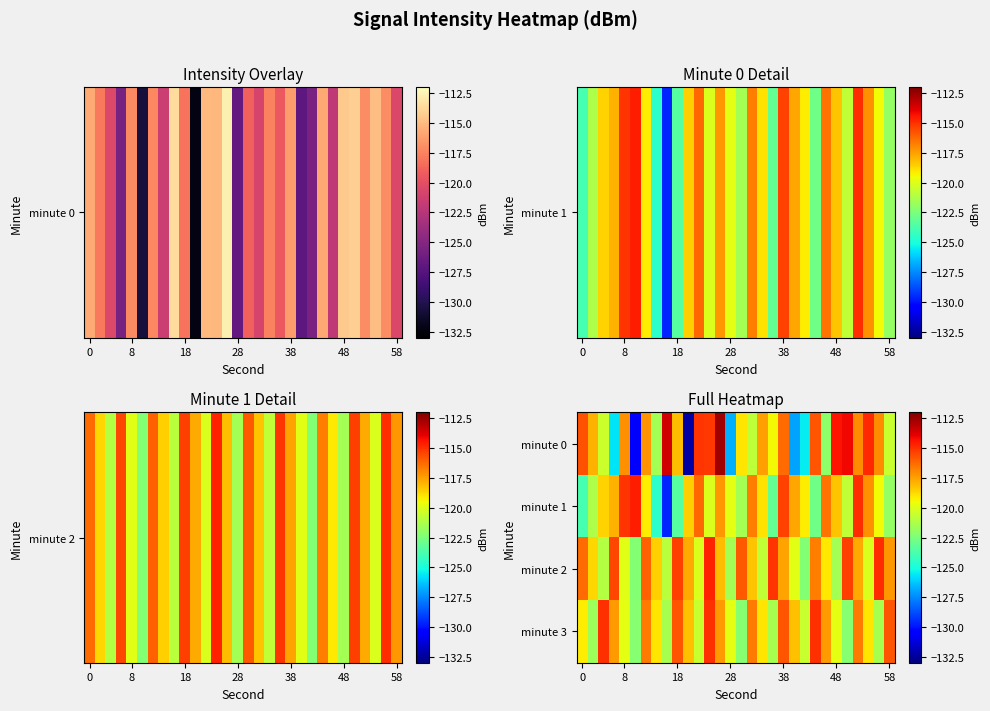

Reading left to right, what are all the values shown in this chart?

minute 0: -115.7	-117.9	-120.5	-125.6	-117.2	-130.6	-117.2	-121.5	-113.5	-118.1	-132.3	-115.1	-115.2	-112.6	-126.7	-119.1	-120.8	-117.5	-119.4	-116.3	-127.0	-125.5	-115.8	-122.1	-114.3	-114.1	-117.0	-114.8	-117.0	-120.6
minute 1: -123.9	-121.3	-118.6	-117.9	-115.1	-114.6	-119.2	-124.5	-129.6	-123.4	-118.5	-116.2	-120.1	-117.3	-119.8	-121.5	-116.7	-118.9	-123.1	-115.4	-117.6	-119.2	-122.8	-116.5	-118.3	-120.7	-114.9	-117.1	-119.5	-121.9
minute 2: -116.3	-118.7	-121.1	-115.5	-119.9	-122.3	-116.1	-118.5	-120.9	-115.3	-117.7	-120.1	-114.7	-118.1	-121.5	-115.9	-118.3	-120.7	-115.1	-117.5	-119.9	-122.3	-116.7	-119.1	-121.5	-115.3	-117.7	-120.1	-114.9	-117.3
minute 3: -119.2	-121.6	-115.0	-117.4	-119.8	-122.2	-116.6	-119.0	-121.4	-115.8	-118.2	-120.6	-115.0	-117.4	-119.8	-122.2	-116.6	-119.0	-121.4	-115.8	-118.2	-120.6	-115.0	-117.4	-119.8	-122.2	-116.6	-119.0	-121.4	-115.8